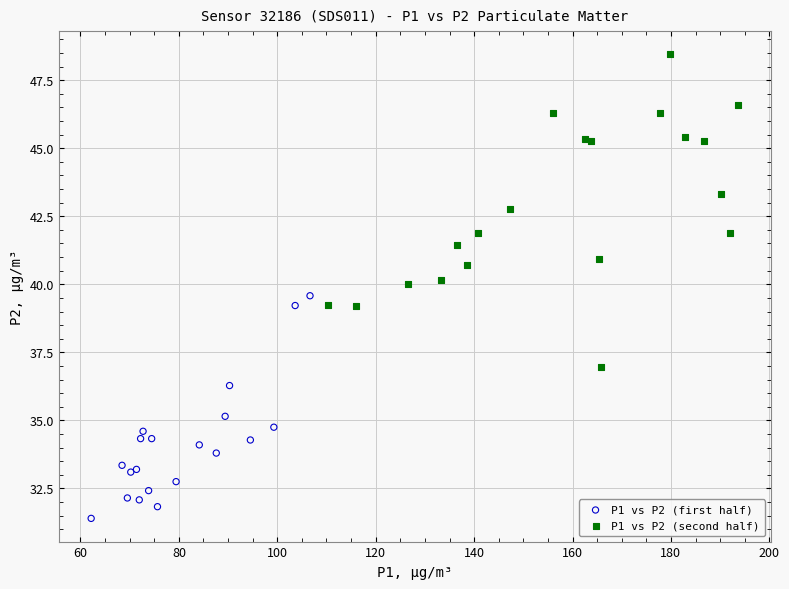

Which series has the largest Y range (max minus min)?

P1 vs P2 (second half)